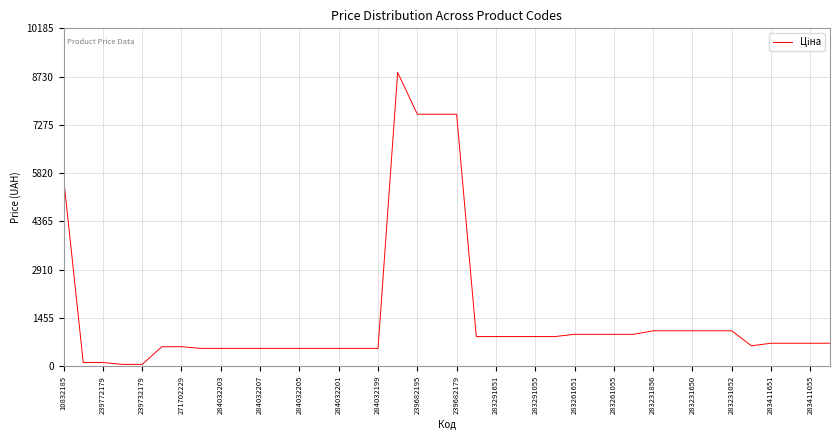

What is the difference between the maximum and minimum values?

8799.6